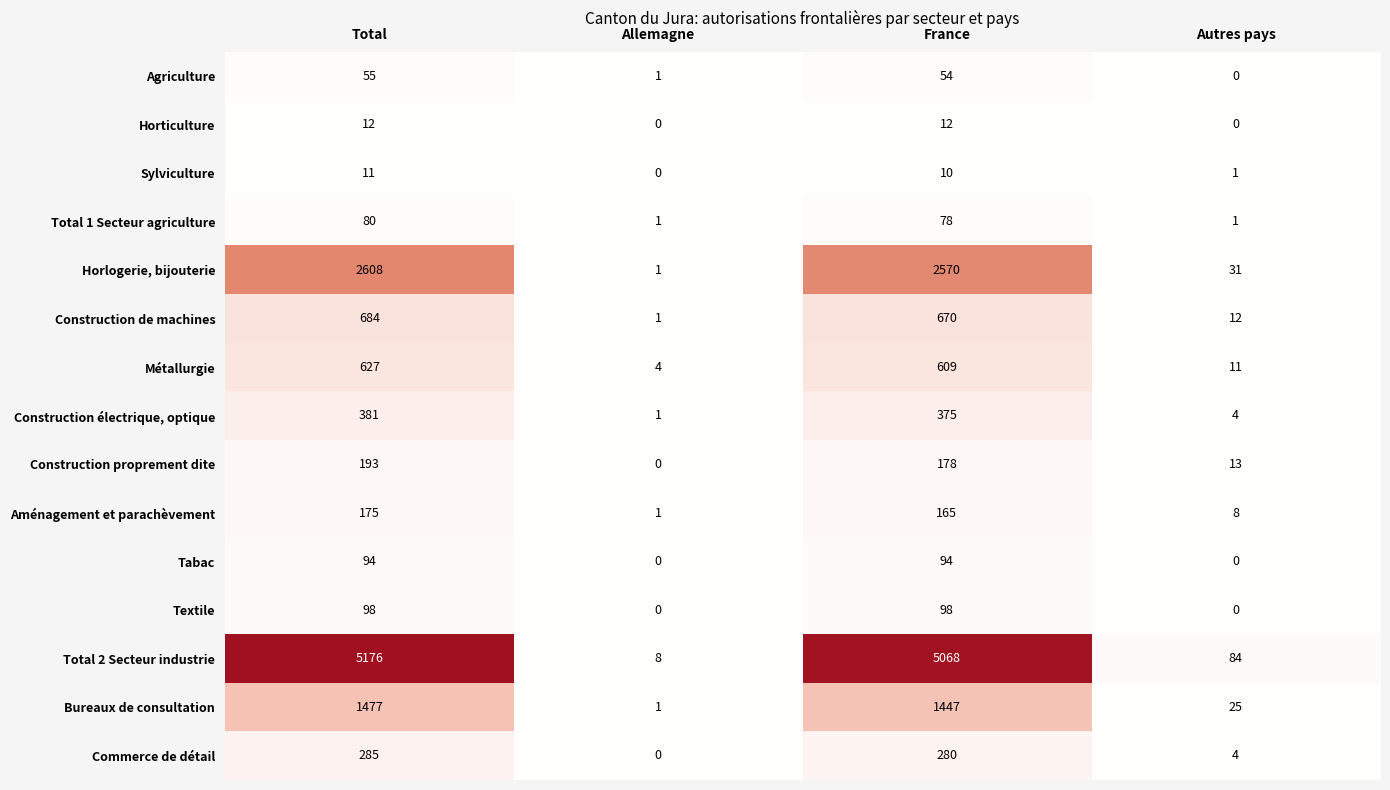

What is the total value across all series at Total?

11956